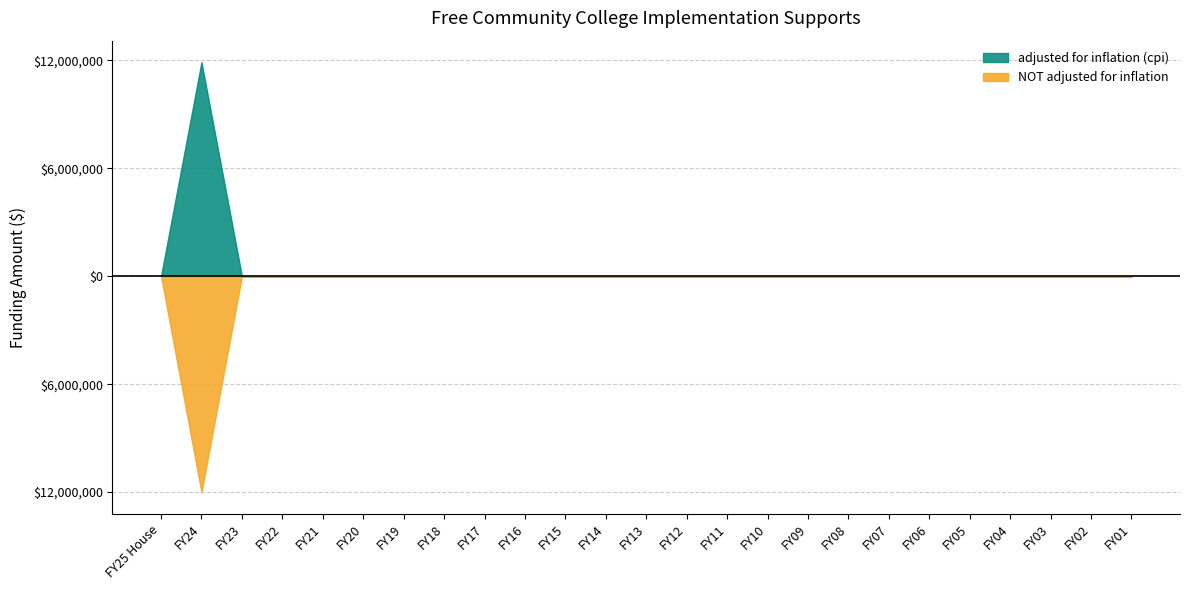

At how many categories does at least one series exceed 9174744?

1